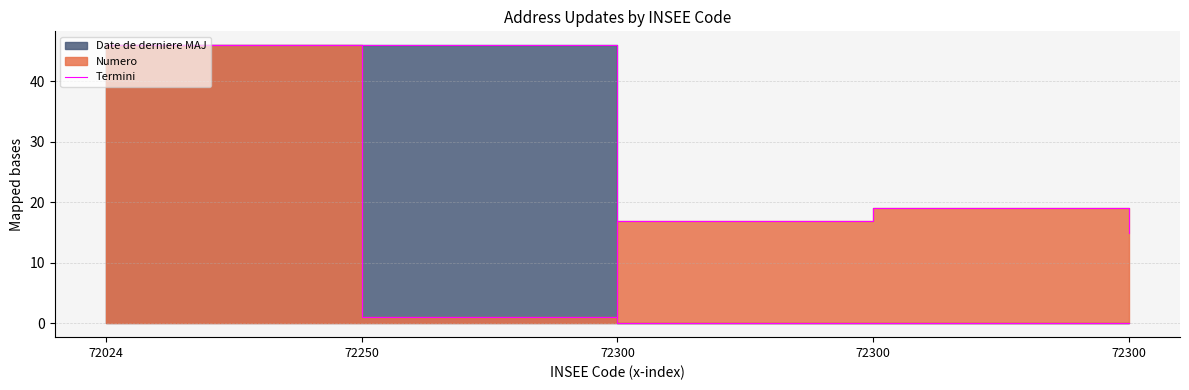

Does the chart display data point markers on the line(s)?

No